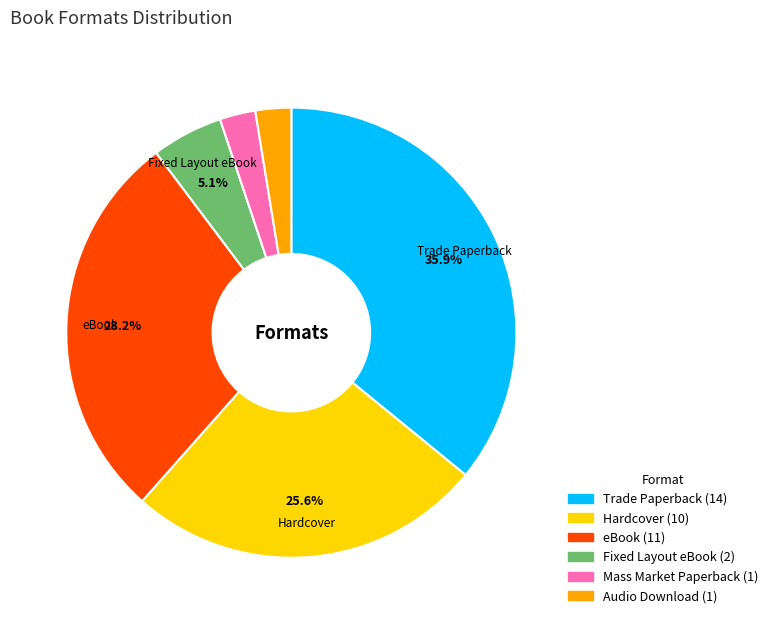

How many segments does this pie chart have?

6